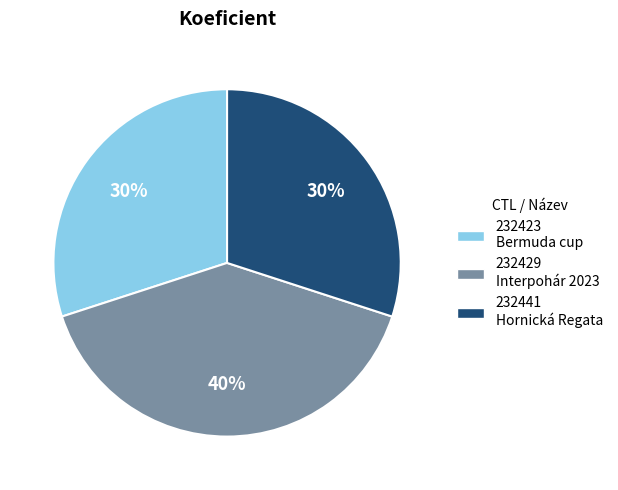

Count the number of slices in the pie.

3